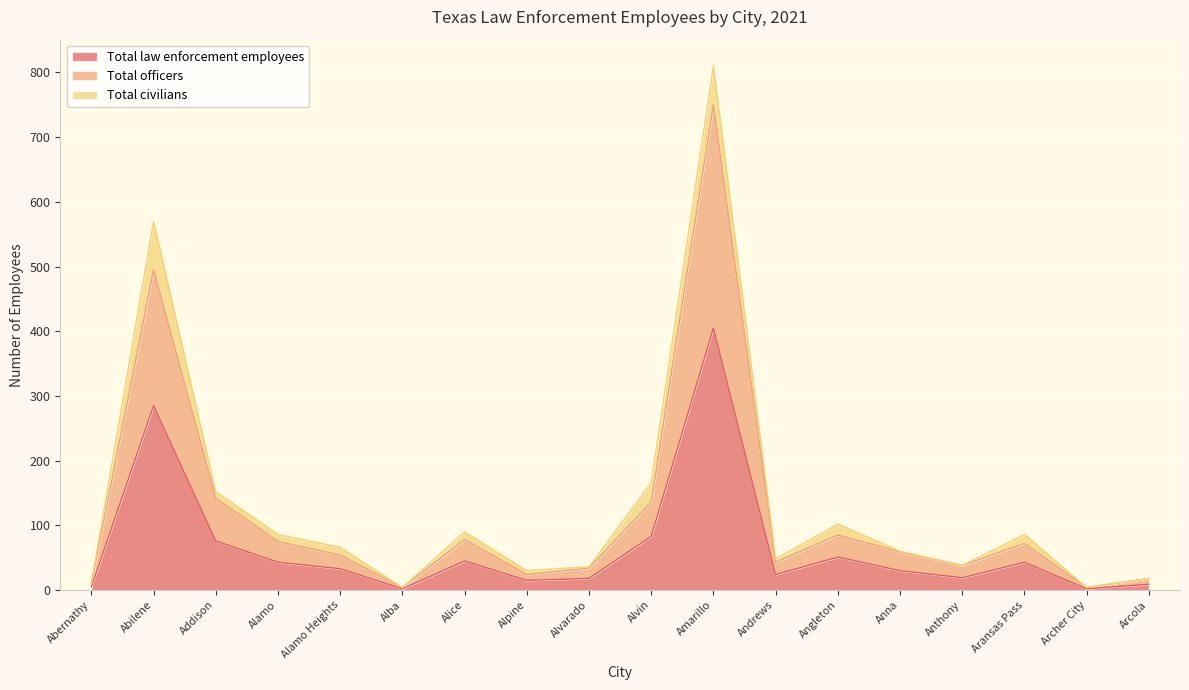

At which category does Total law enforcement employees reach its first local peak?

Abilene